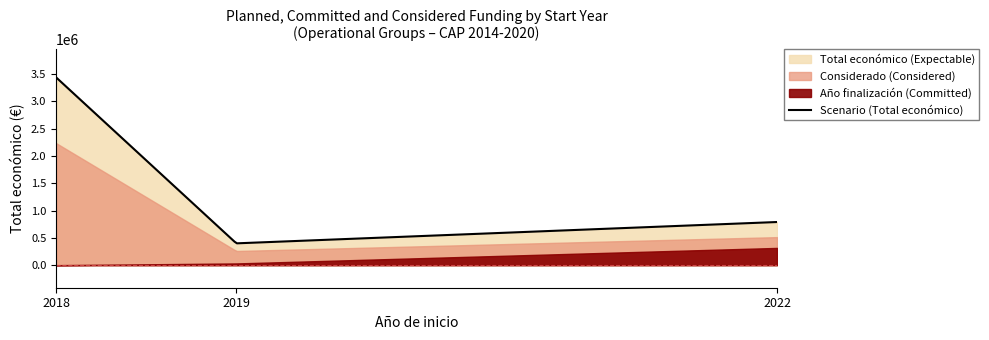

Does the chart have visible grid lines?

No